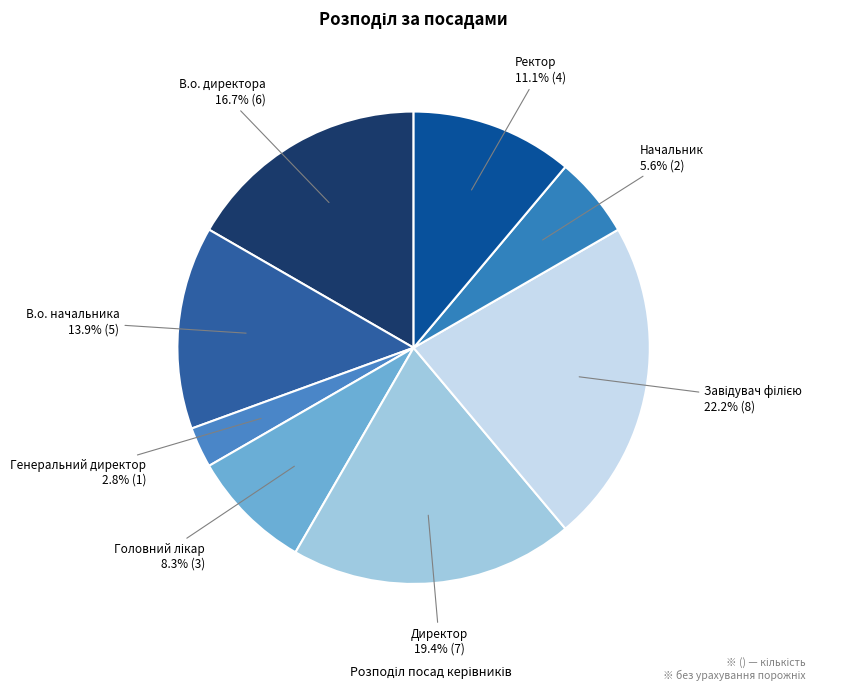

To the nearest percent, what is the difference between the largest and smallest slice percentages?

19%